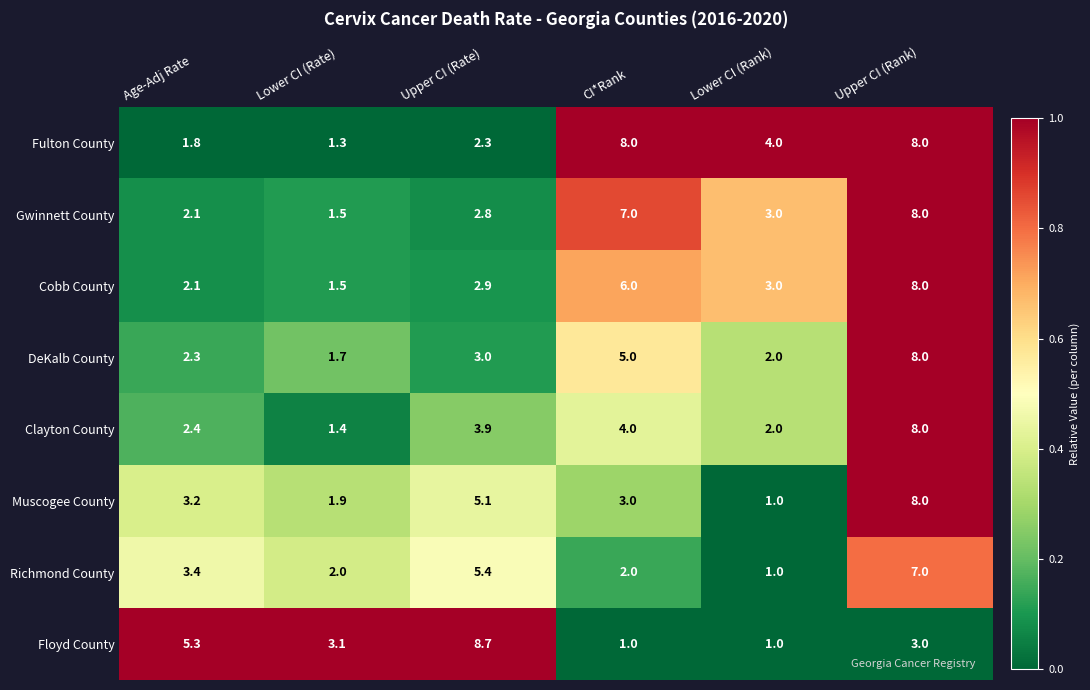

True or false: Richmond County has a value of 0.4 at Lower CI (Rank).

False